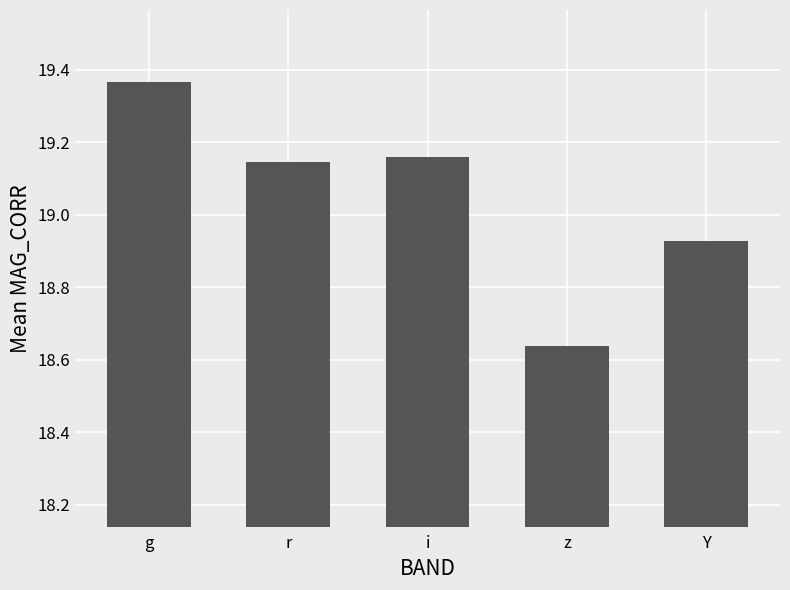

How many data points does each series have?

5